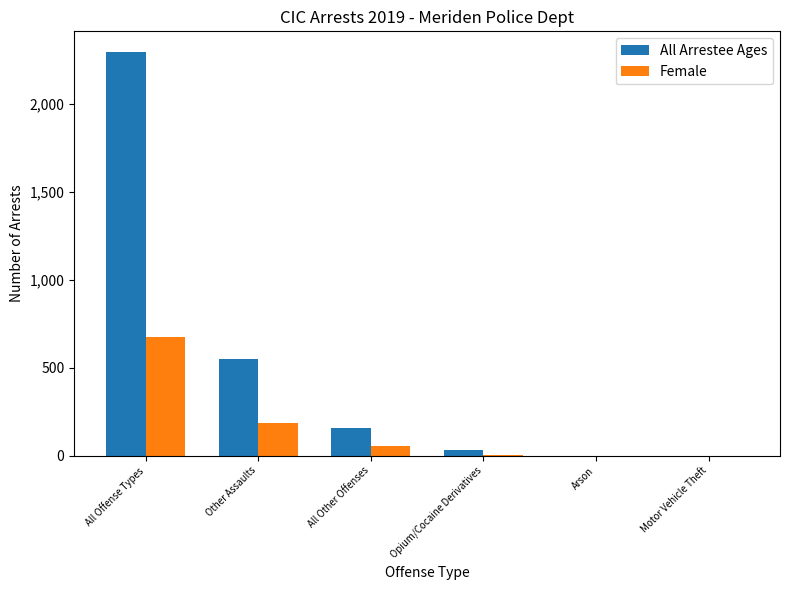

What is the sum of all All Arrestee Ages values?

3039